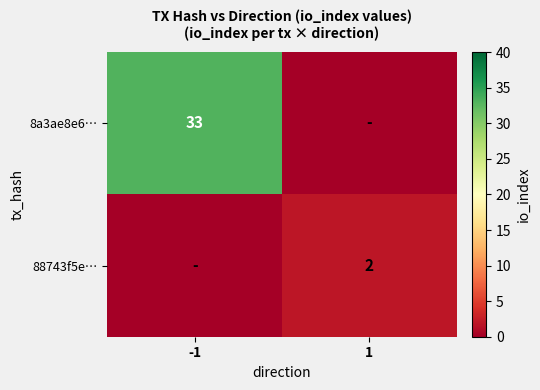

Count the number of categories in the chart.

2